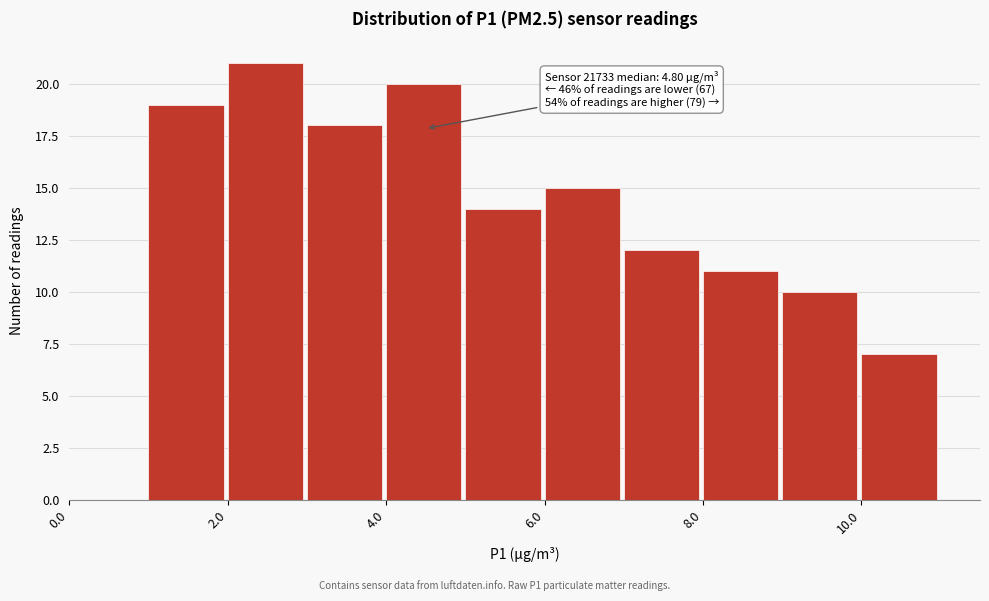

Over which range of the x-axis is the bar tallest?

2 to 3